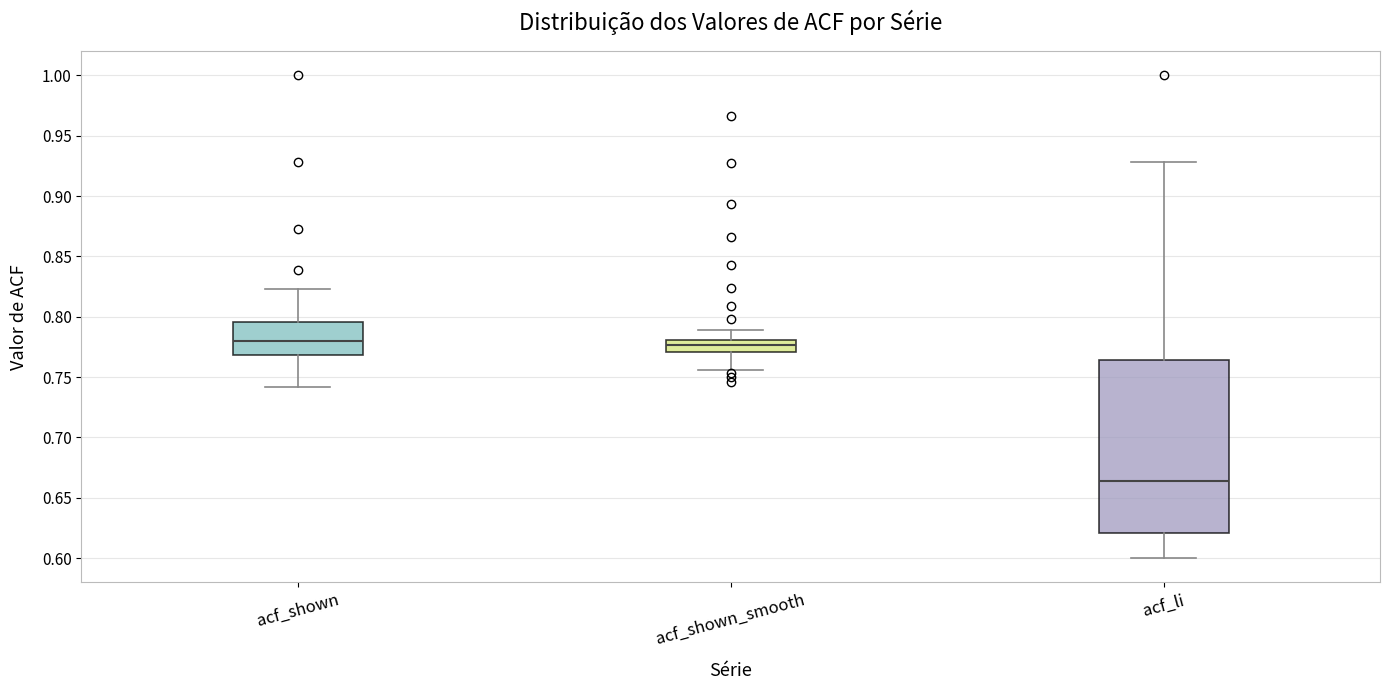

Reading left to right, read every box against the y-axis: the position of its median line, the range the box covers, and the ends of its whiskers. The values are not printed on the chart, so give them approximately, as read against the axis.

acf_shown: median 0.780, box 0.770 to 0.795, whiskers 0.740 to 0.825
acf_shown_smooth: median 0.775, box 0.770 to 0.780, whiskers 0.755 to 0.790
acf_li: median 0.665, box 0.620 to 0.765, whiskers 0.600 to 0.930